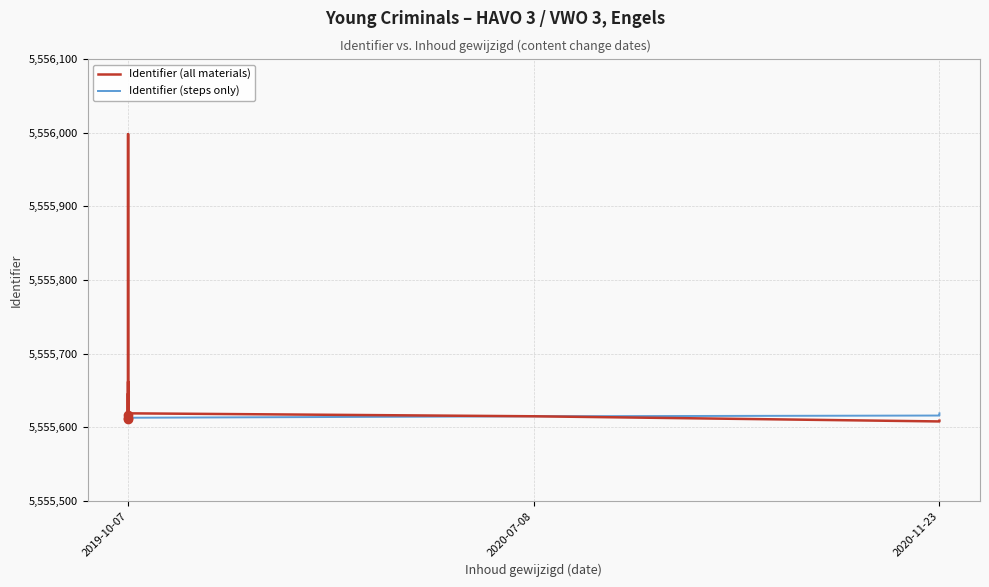

True or false: the data shows 5555608 at 2019-10-07.

True